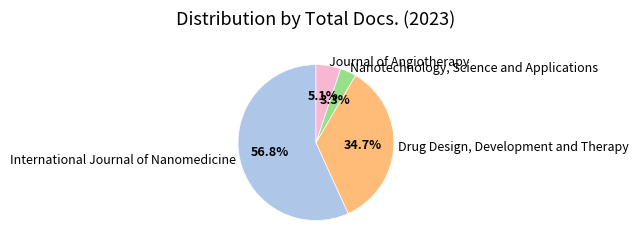

Approximately how many times larger is the value at International Journal of Nanomedicine compared to Drug Design, Development and Therapy?

1.6